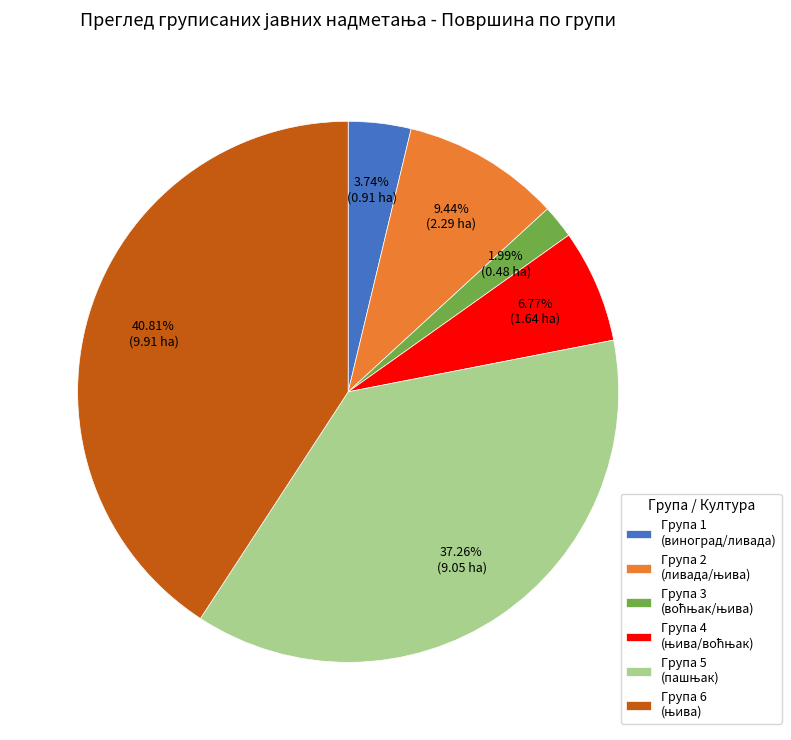

To the nearest percent, what is the difference between the largest and smallest slice percentages?

39%